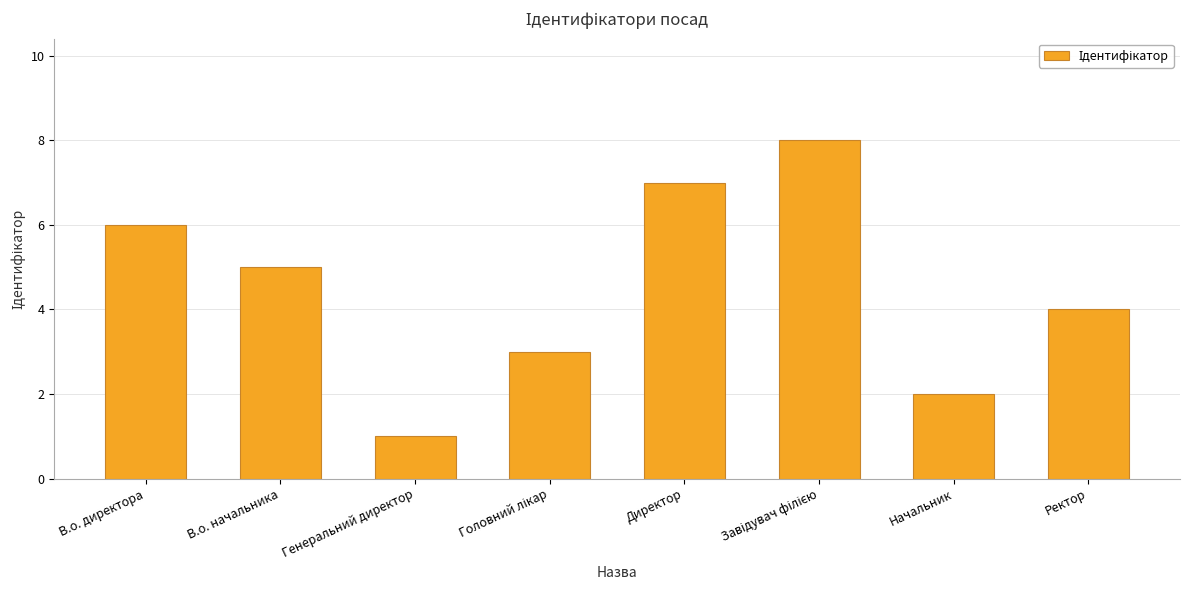

What is the difference between the maximum and minimum values?

7